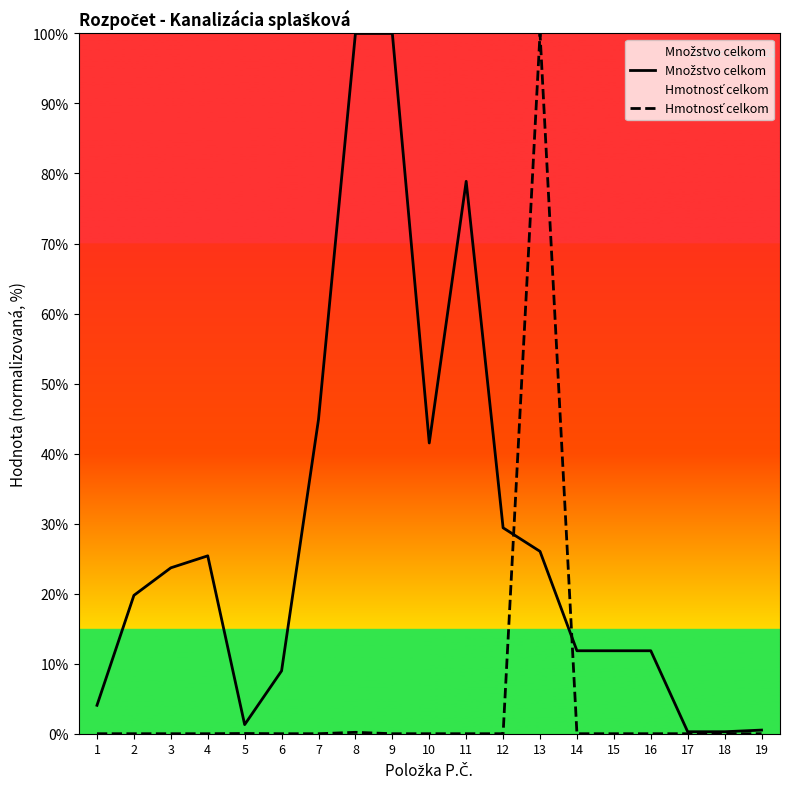

The value of Hmotnosť celkom at 14 is 34.9. True or false?

False